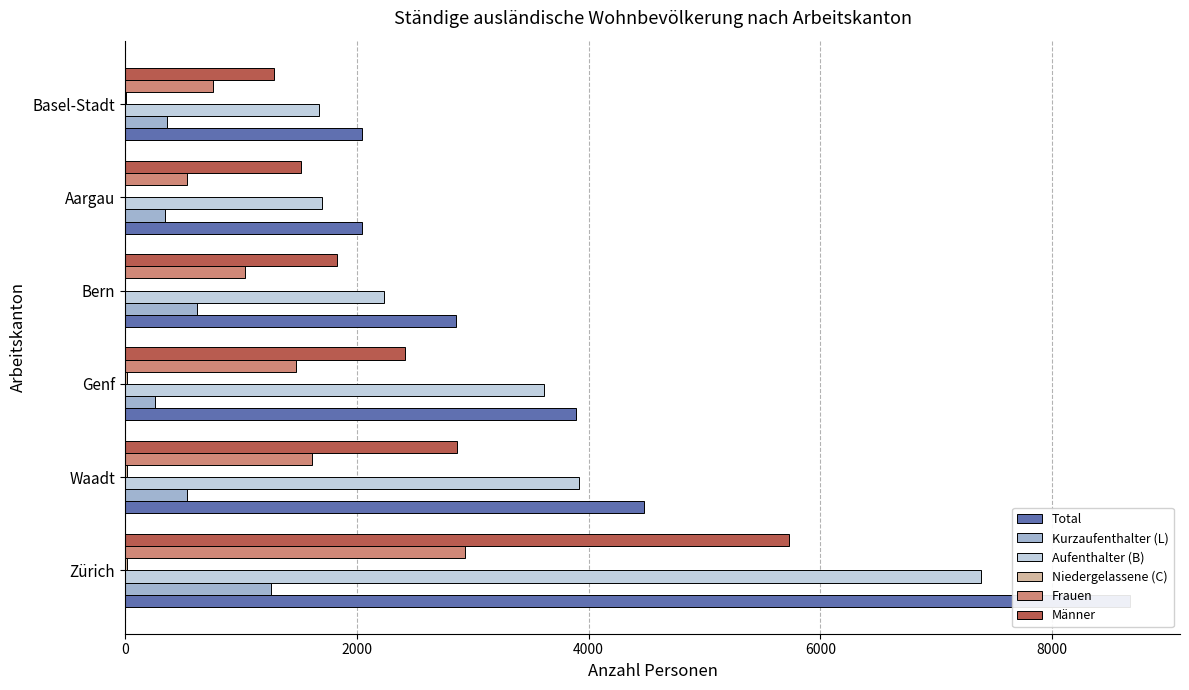

What is the difference between the second highest and minimum values in the Total series?

2429